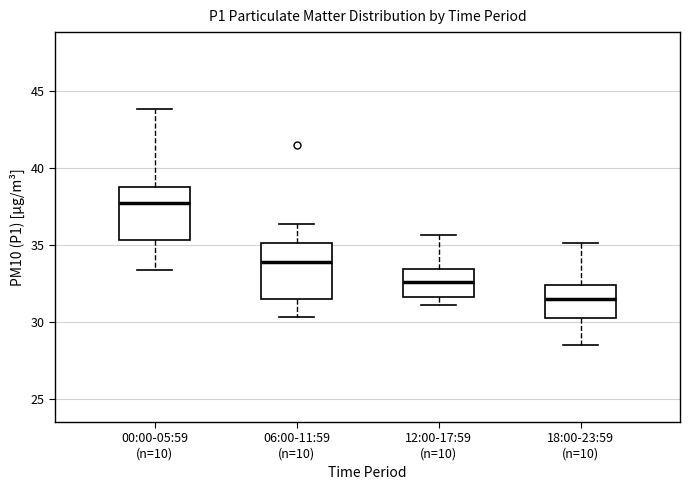

Which box has the lowest median line?

18:00-23:59 (n=10)